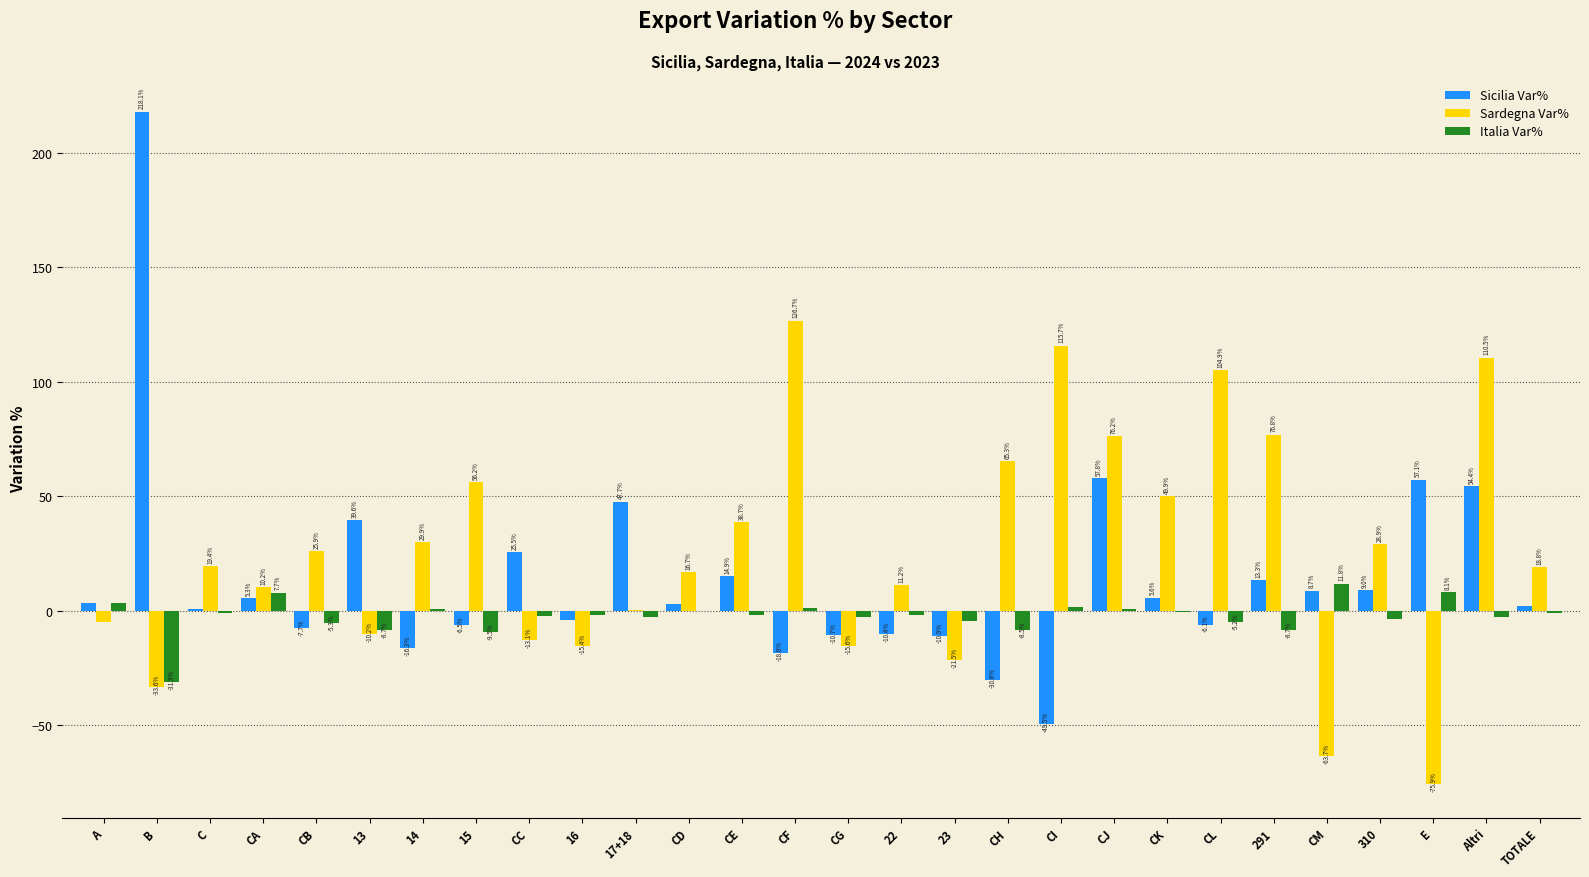

Which series has the largest total across all categories?

Sardegna Var%